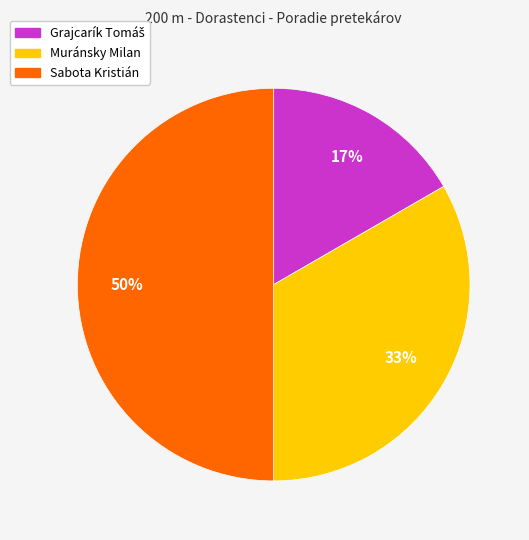

To the nearest percent, what portion does Muránsky Milan represent?

33%